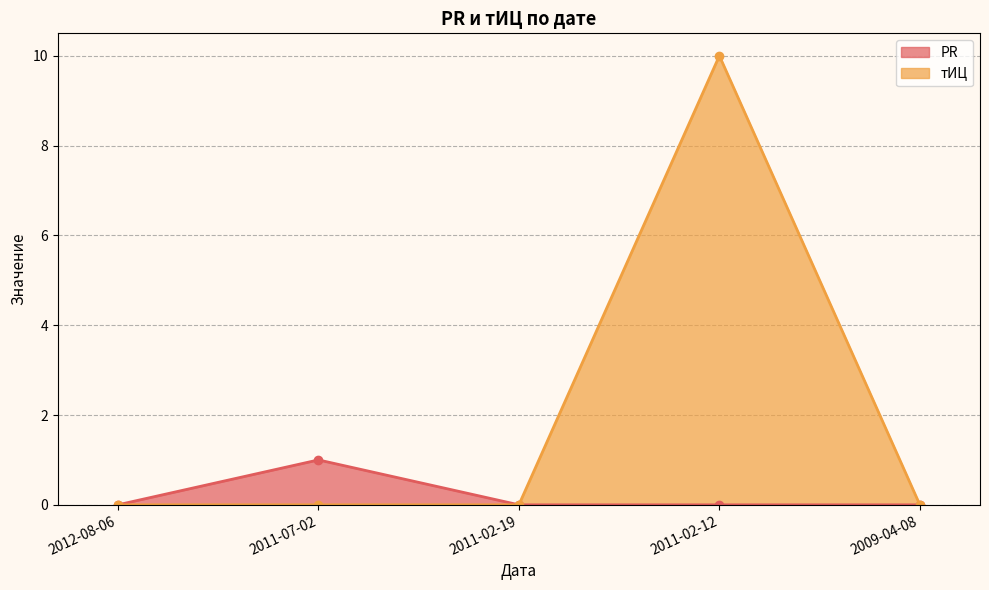

What is the label of the 5th point from the left?

2009-04-08